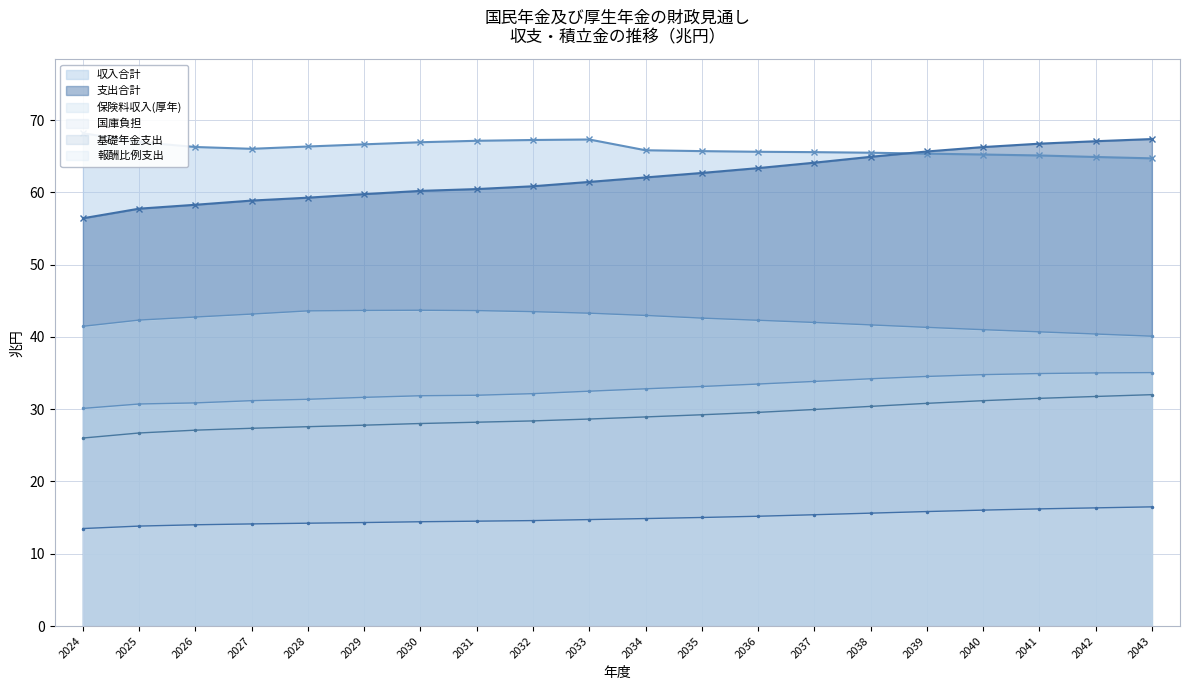

Reading right to left, what are all the values shown in this chart?

収入合計: 2043=64.7	2042=64.9	2041=65.1	2040=65.2	2039=65.3	2038=65.5	2037=65.6	2036=65.6	2035=65.7	2034=65.8	2033=67.3	2032=67.2	2031=67.1	2030=66.9	2029=66.6	2028=66.3	2027=66.0	2026=66.3	2025=66.9	2024=68.2
支出合計: 2043=67.4	2042=67.1	2041=66.7	2040=66.3	2039=65.7	2038=64.9	2037=64.1	2036=63.4	2035=62.7	2034=62.1	2033=61.4	2032=60.8	2031=60.5	2030=60.2	2029=59.8	2028=59.3	2027=58.9	2026=58.3	2025=57.7	2024=56.4
保険料収入(厚年): 2043=40.1	2042=40.4	2041=40.7	2040=41.0	2039=41.3	2038=41.7	2037=42.0	2036=42.3	2035=42.6	2034=43.0	2033=43.3	2032=43.5	2031=43.6	2030=43.7	2029=43.7	2028=43.6	2027=43.2	2026=42.8	2025=42.3	2024=41.5
国庫負担: 2043=16.5	2042=16.4	2041=16.2	2040=16.0	2039=15.8	2038=15.6	2037=15.4	2036=15.2	2035=15.0	2034=14.9	2033=14.7	2032=14.6	2031=14.5	2030=14.4	2029=14.3	2028=14.2	2027=14.1	2026=14.0	2025=13.8	2024=13.5
基礎年金支出: 2043=32.0	2042=31.8	2041=31.5	2040=31.2	2039=30.8	2038=30.4	2037=30.0	2036=29.6	2035=29.2	2034=28.9	2033=28.6	2032=28.4	2031=28.2	2030=28.0	2029=27.8	2028=27.6	2027=27.4	2026=27.1	2025=26.7	2024=26.0
報酬比例支出: 2043=35.1	2042=35.0	2041=34.9	2040=34.8	2039=34.5	2038=34.2	2037=33.8	2036=33.5	2035=33.1	2034=32.8	2033=32.5	2032=32.1	2031=31.9	2030=31.9	2029=31.6	2028=31.4	2027=31.2	2026=30.9	2025=30.7	2024=30.1